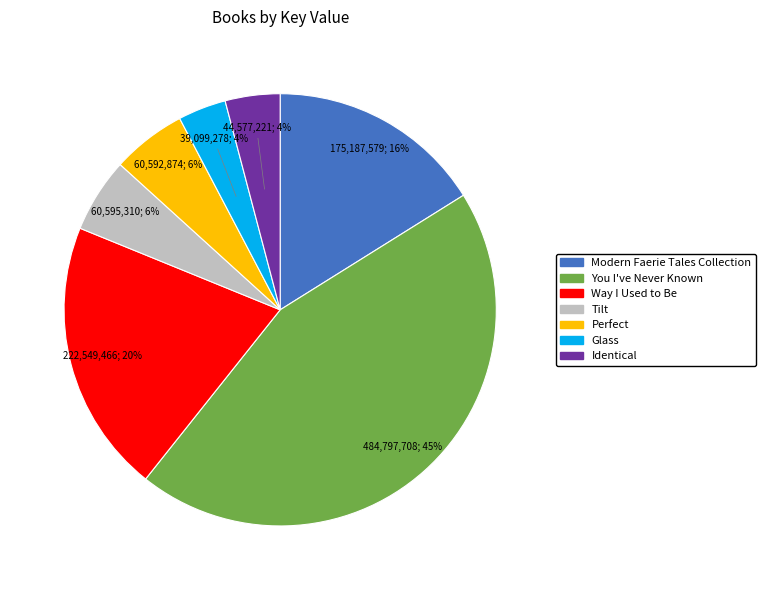

How many slices are in this pie chart?

7